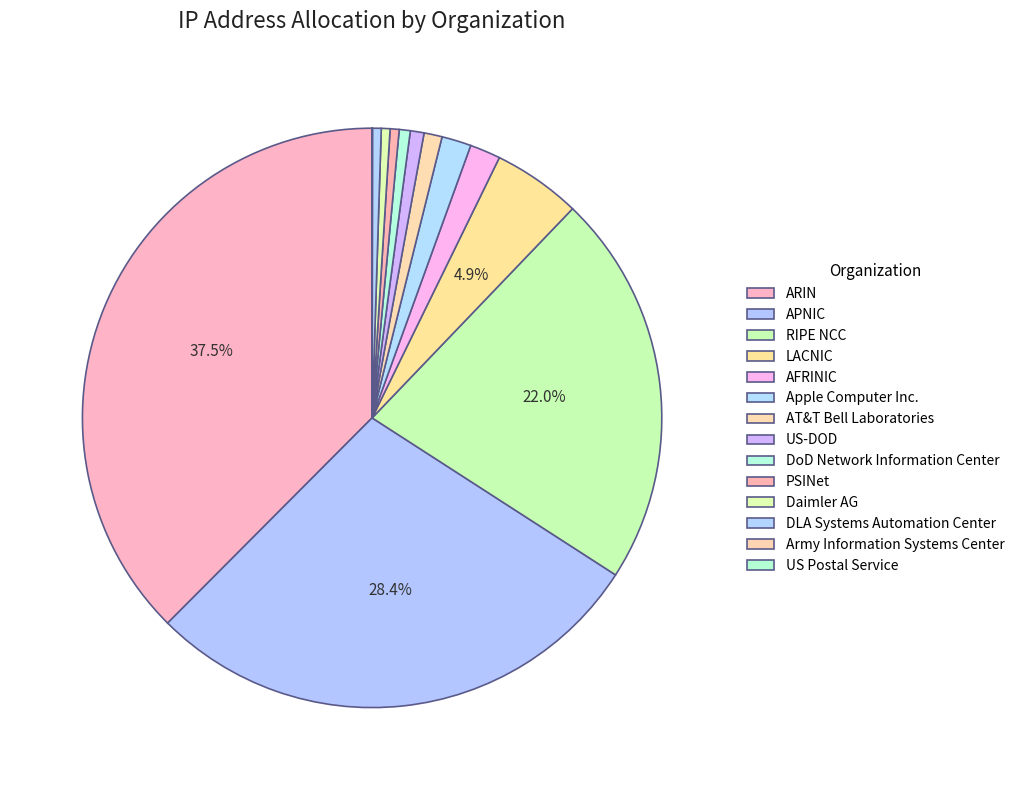

Rank the categories by value from highest to lowest.

ARIN, APNIC, RIPE NCC, LACNIC, AFRINIC, Apple Computer Inc., AT&T Bell Laboratories, US-DOD, DoD Network Information Center, PSINet, Daimler AG, DLA Systems Automation Center, Army Information Systems Center, US Postal Service